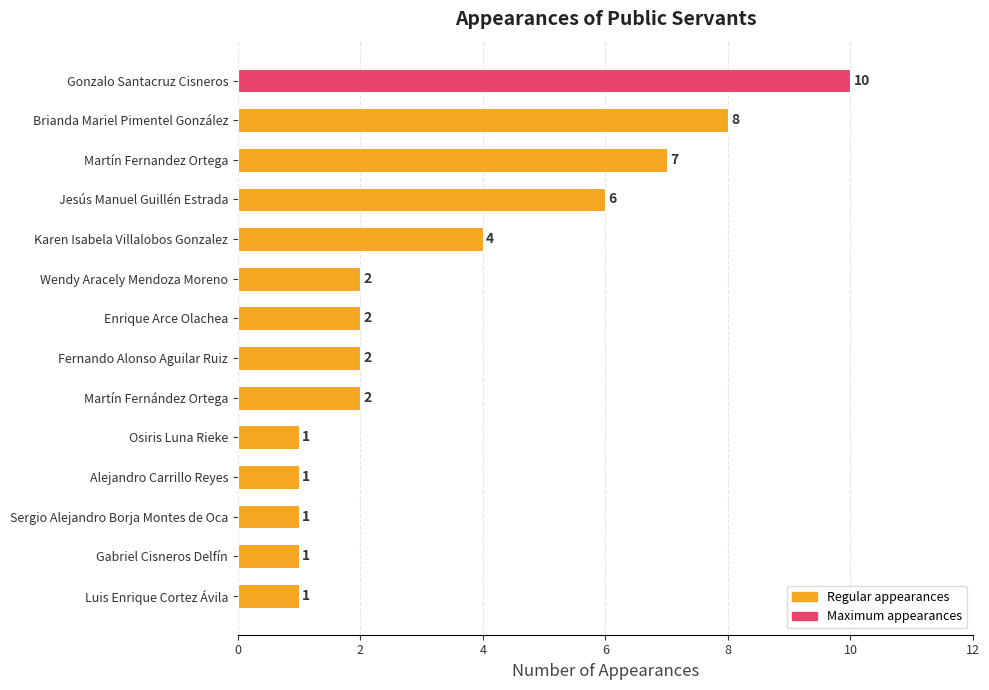

The value at Wendy Aracely Mendoza Moreno is 2. True or false?

True